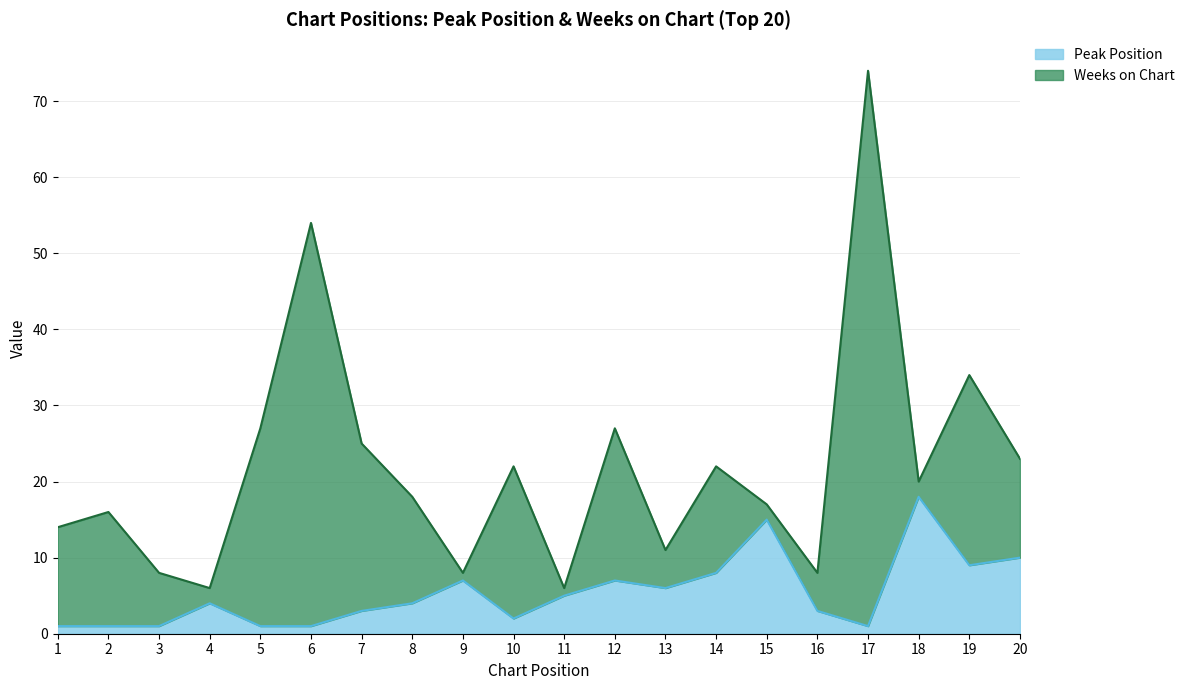

True or false: Peak Position has a value of 25 at 18.

False